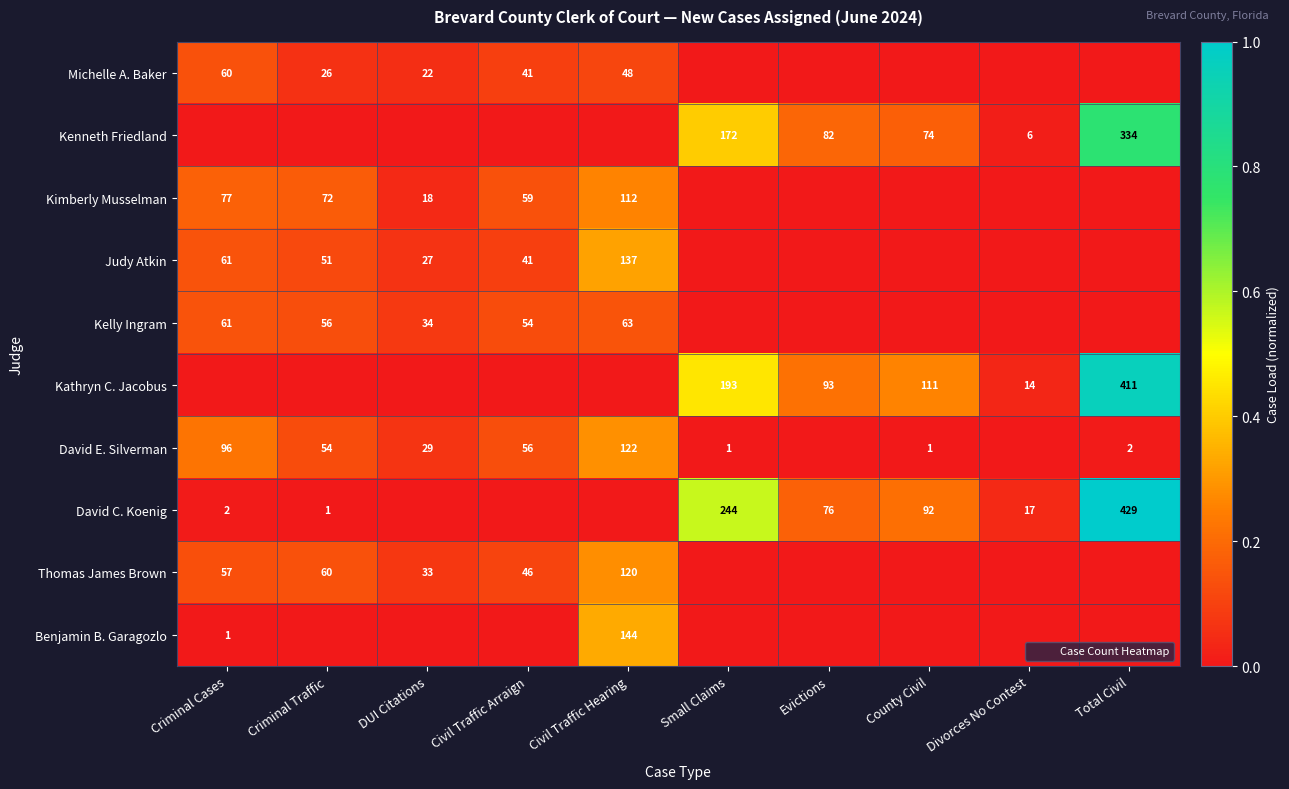

Is it true that Michelle A. Baker equals 38 at Criminal Traffic?

False